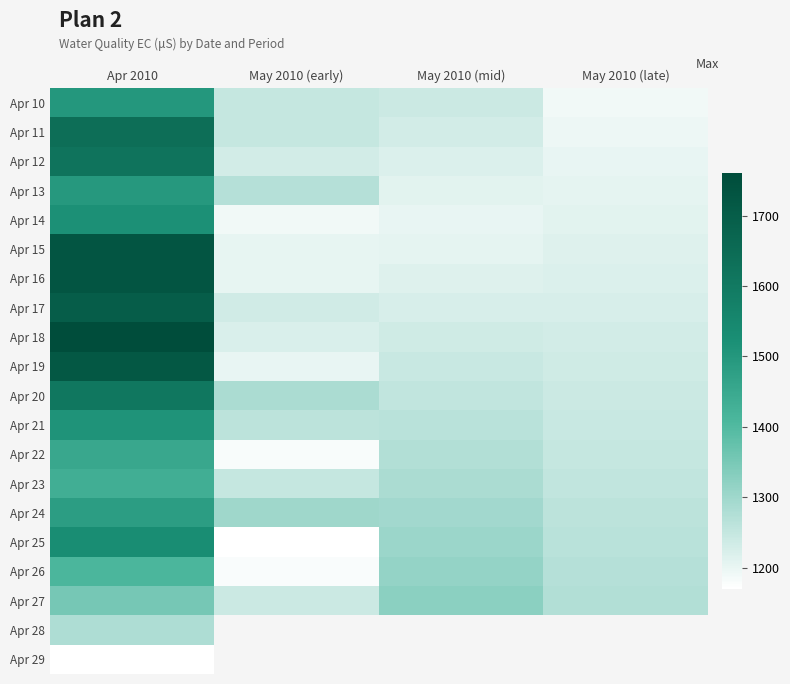

What is the highest value of the Apr 20 series?

1609.0